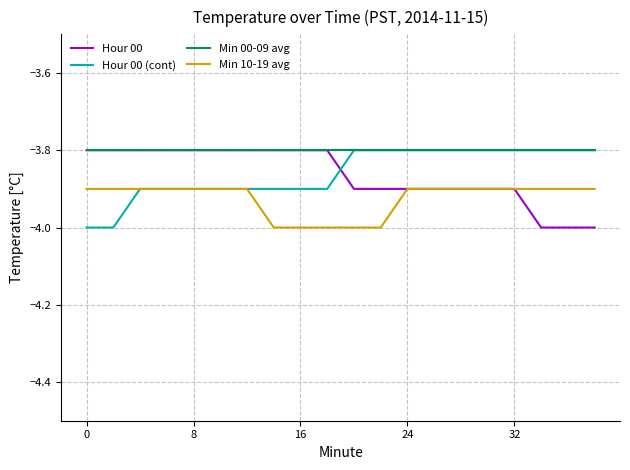

True or false: Min 10-19 avg and Min 00-09 avg intersect in this chart.

False